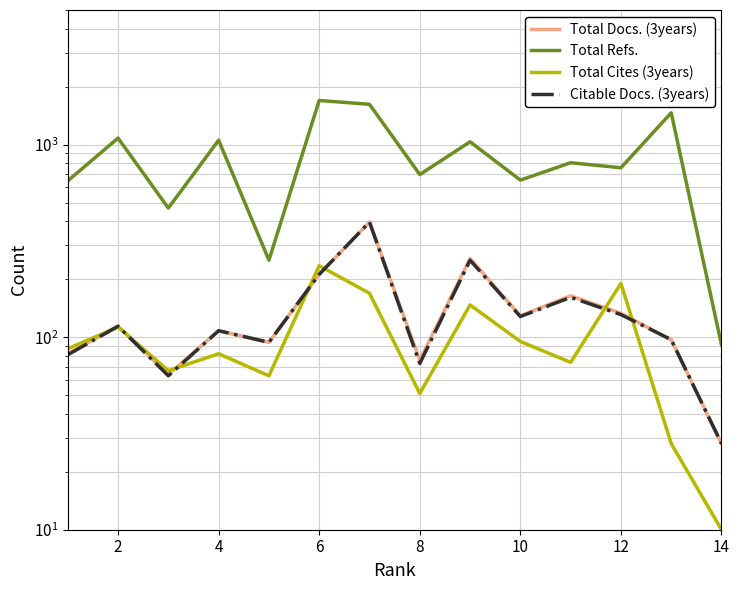

Which series ends up on top after the final intersection of Total Cites (3years) and Citable Docs. (3years)?

Citable Docs. (3years)